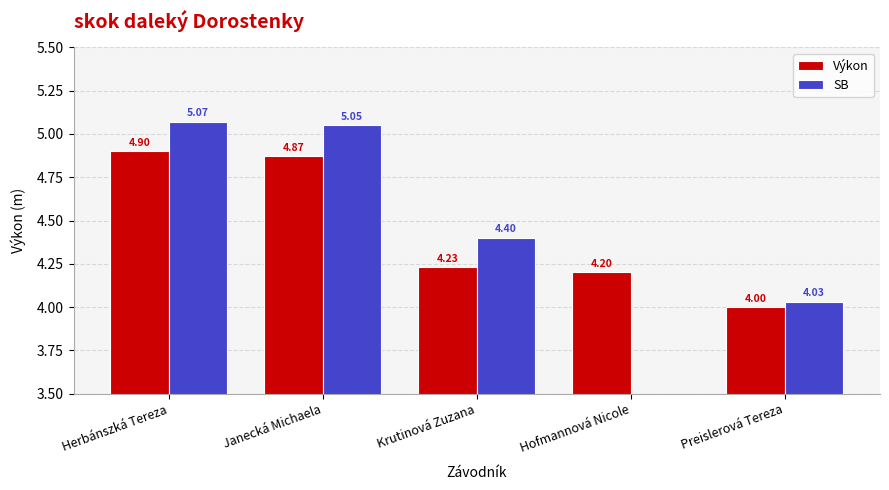

How many bars are there in total?

10